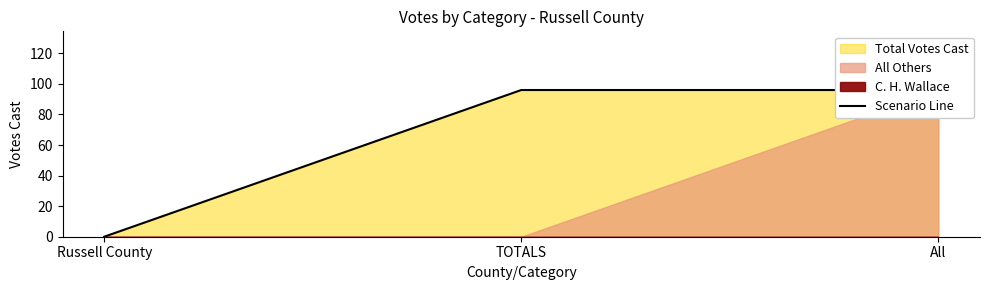

What is the ratio of the value at All to the value at TOTALS?

1.0